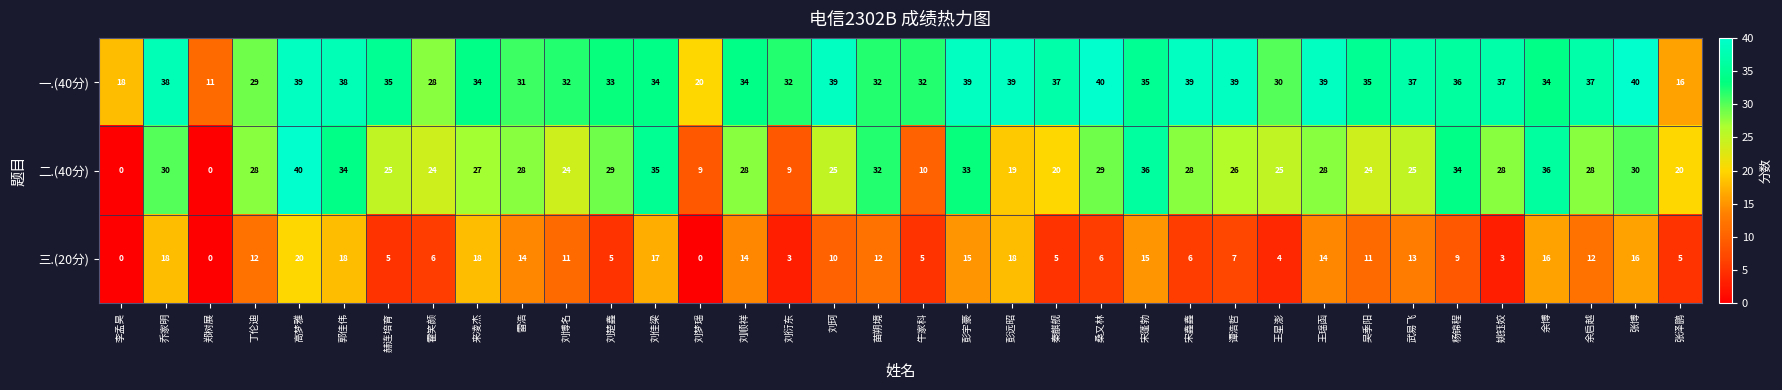

True or false: 二.(40分) has a value of 40 at 武易飞.

False